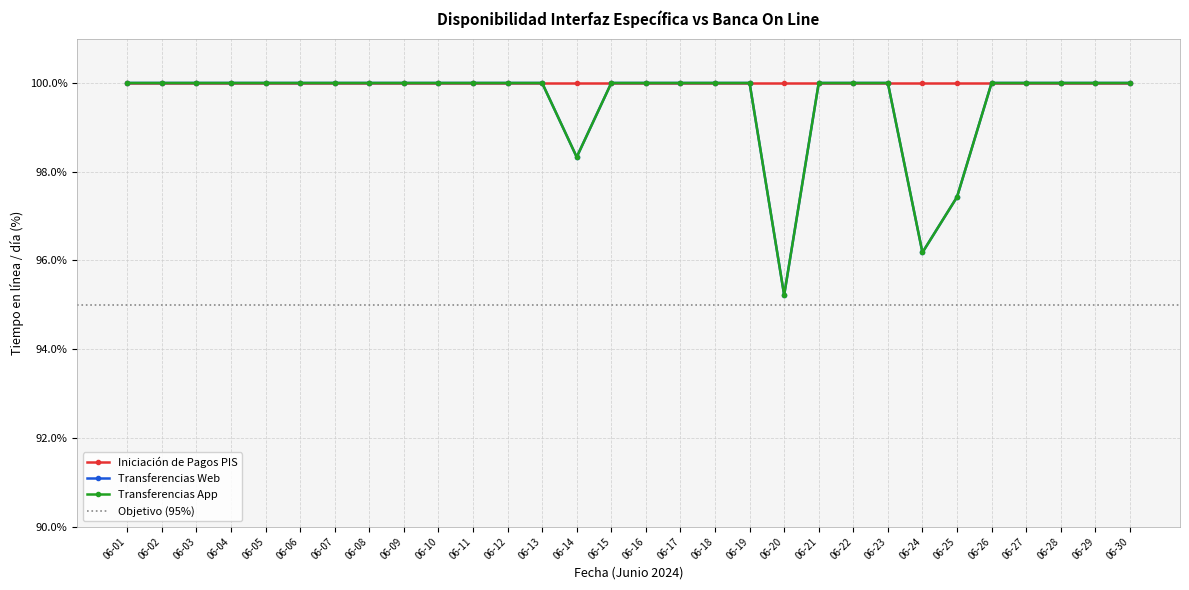

Which series has the largest total across all categories?

Transferencias Web